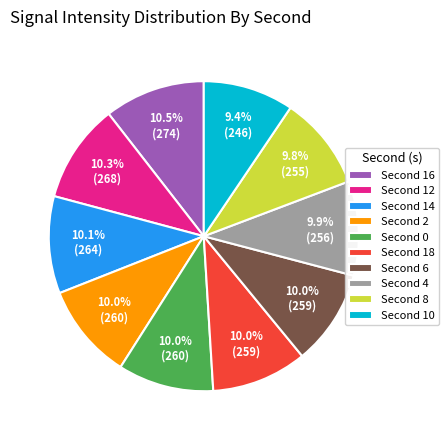

Count the number of slices in the pie.

10